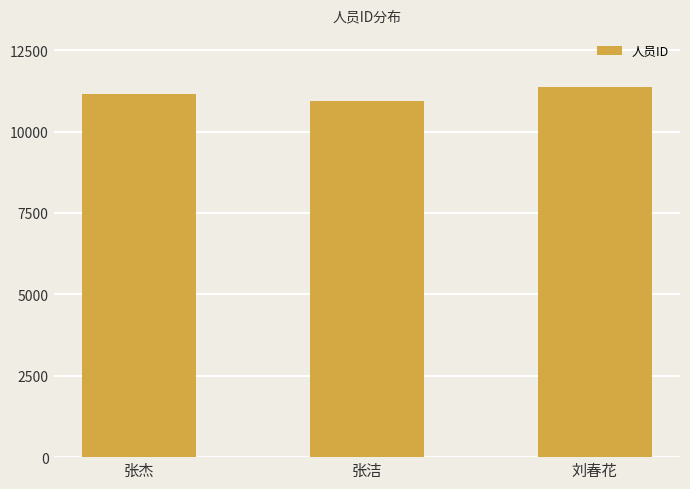

The chart shows a value of 16556 at 张洁. True or false?

False